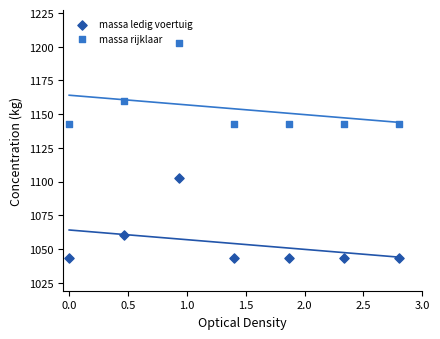

At how many categories does at least one series exceed 1099?

7